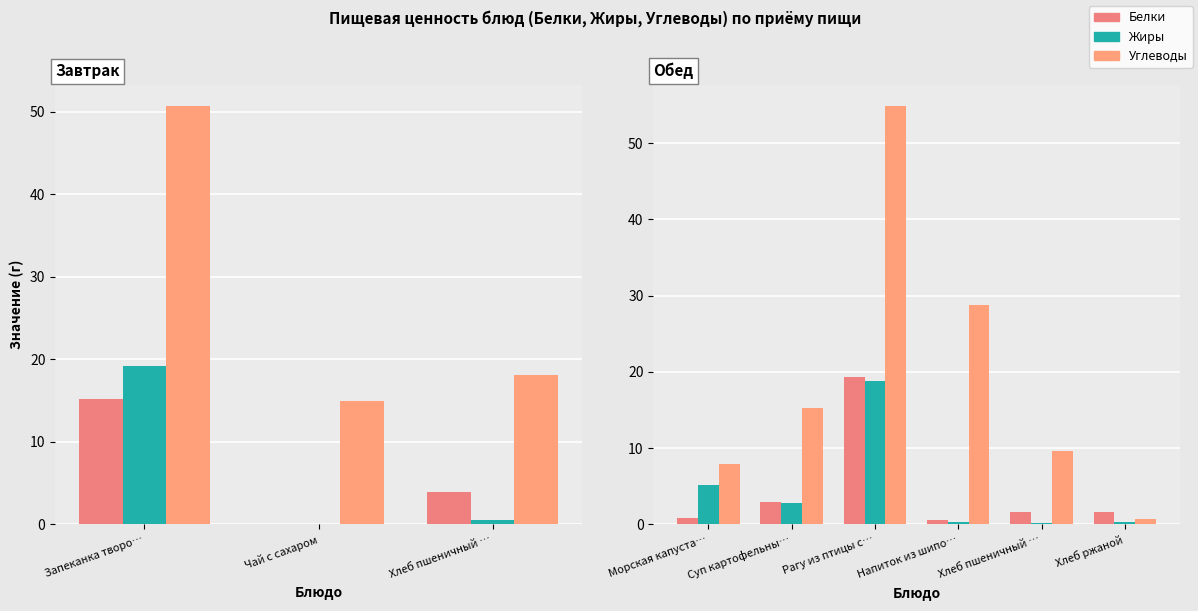

Are the bars grouped side by side (vs. stacked)?

Yes